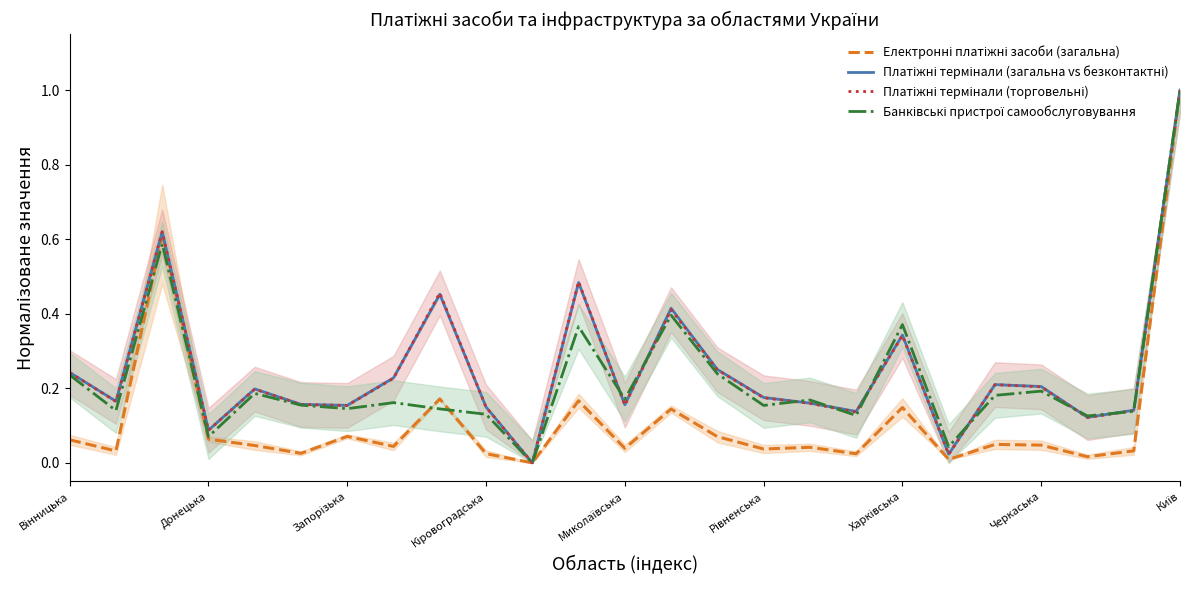

Rank the series by their maximum value, from lowest to highest.

Електронні платіжні засоби (загальна), Платіжні термінали (загальна vs безконтактні), Платіжні термінали (торговельні), Банківські пристрої самообслуговування